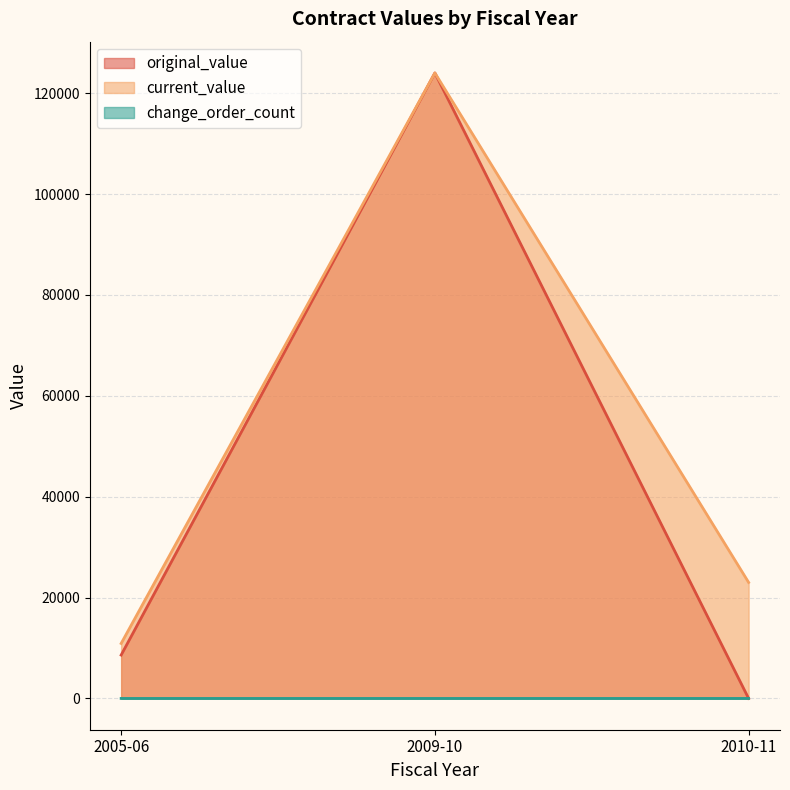

The value of change_order_count at 2010-11 is 1. True or false?

True